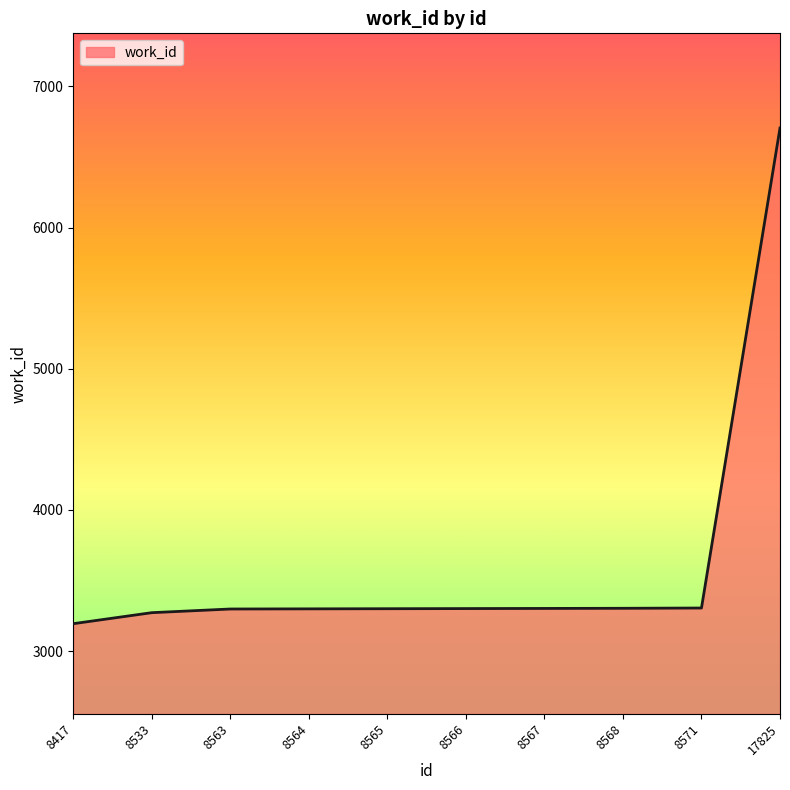

What is the change in value from 8568 to 17825?

+3402